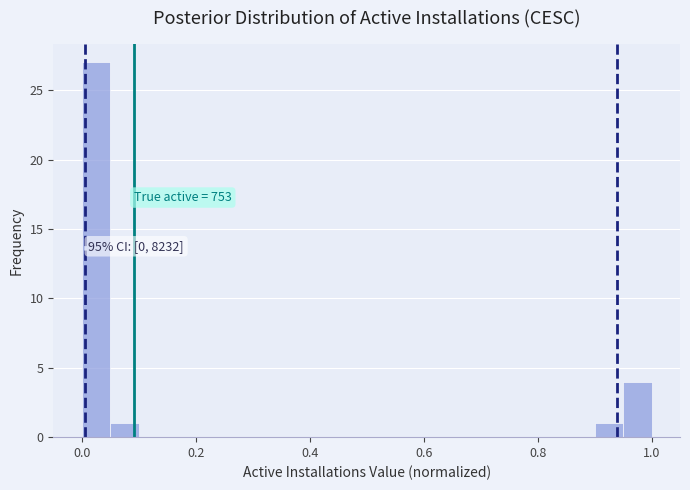

Read against the x-axis, roughly where is the centre of the tallest bar?

0.02